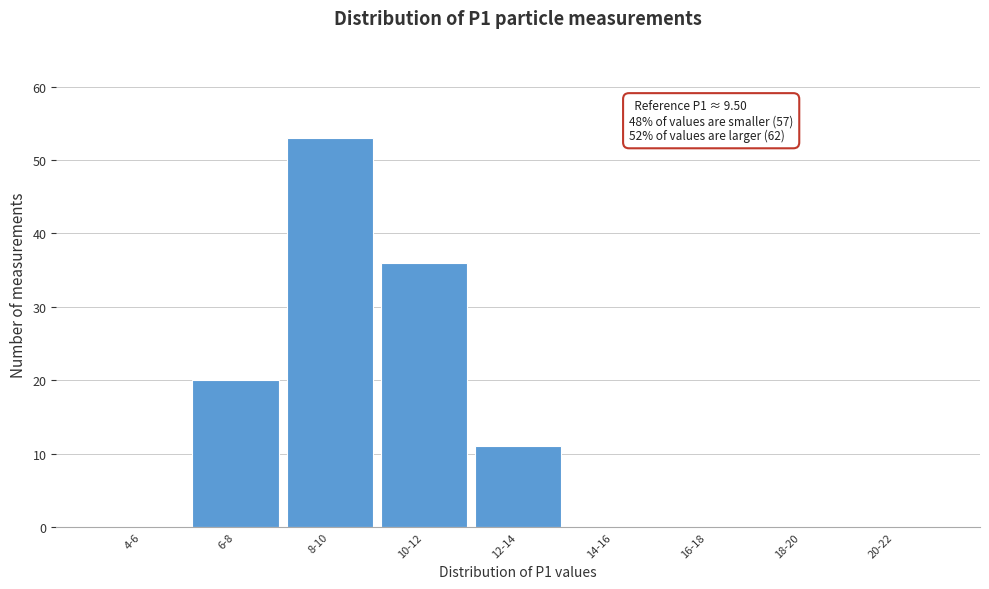

Reading left to right, list all the values displayed in this chart.

4-6=0	6-8=20	8-10=53	10-12=36	12-14=11	14-16=0	16-18=0	18-20=0	20-22=0